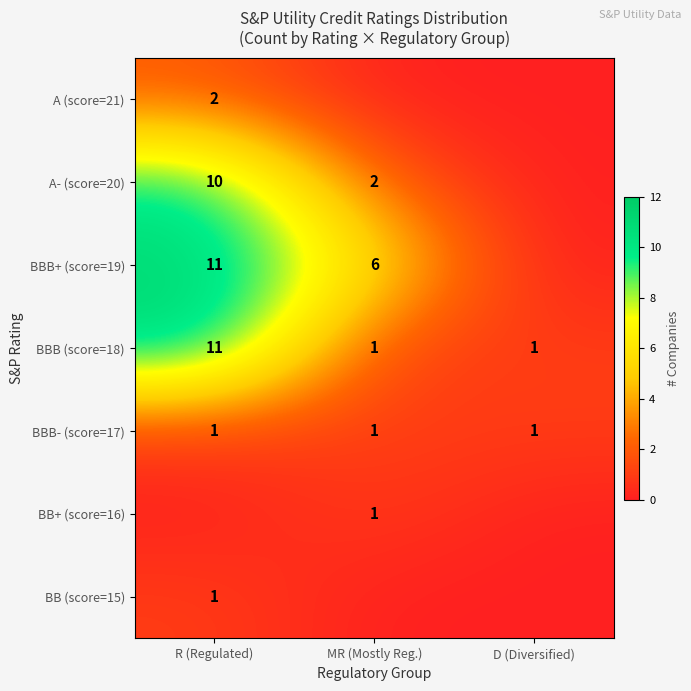

At which category is the sum across all series the highest?

R (Regulated)